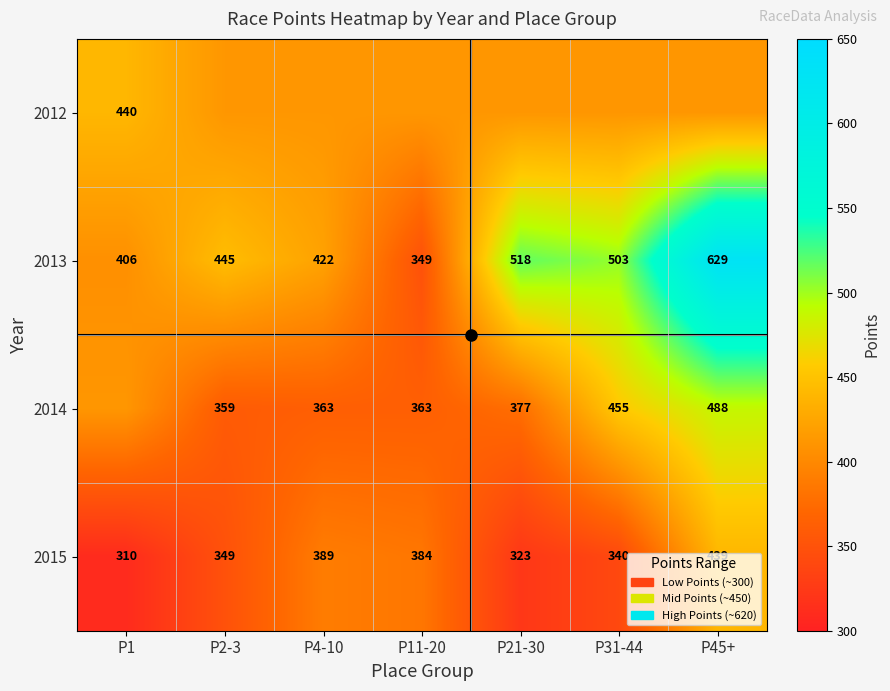

What is the spread (max minus min) of values at P1?

129.6